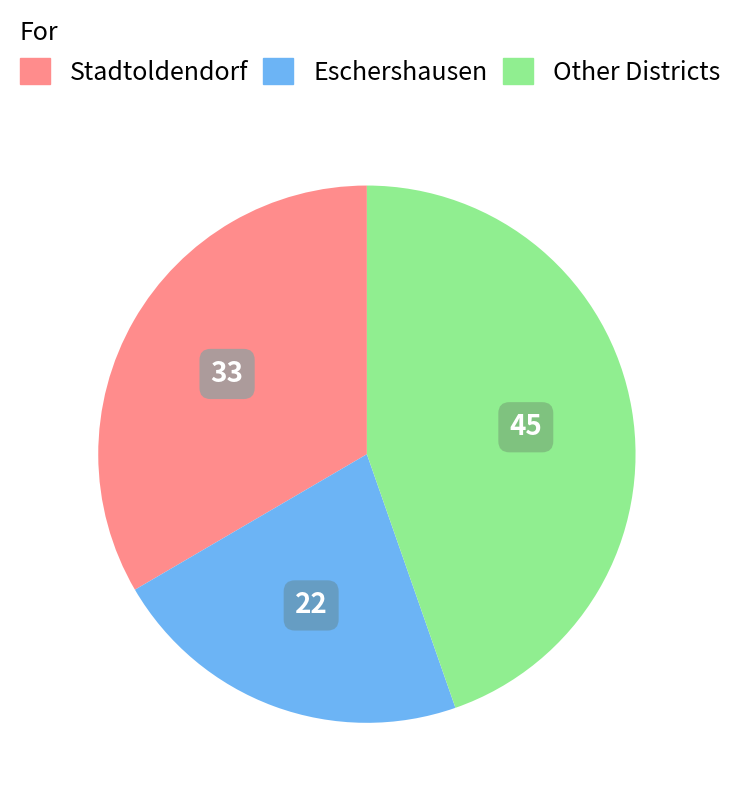

Is there a majority slice in this chart?

No